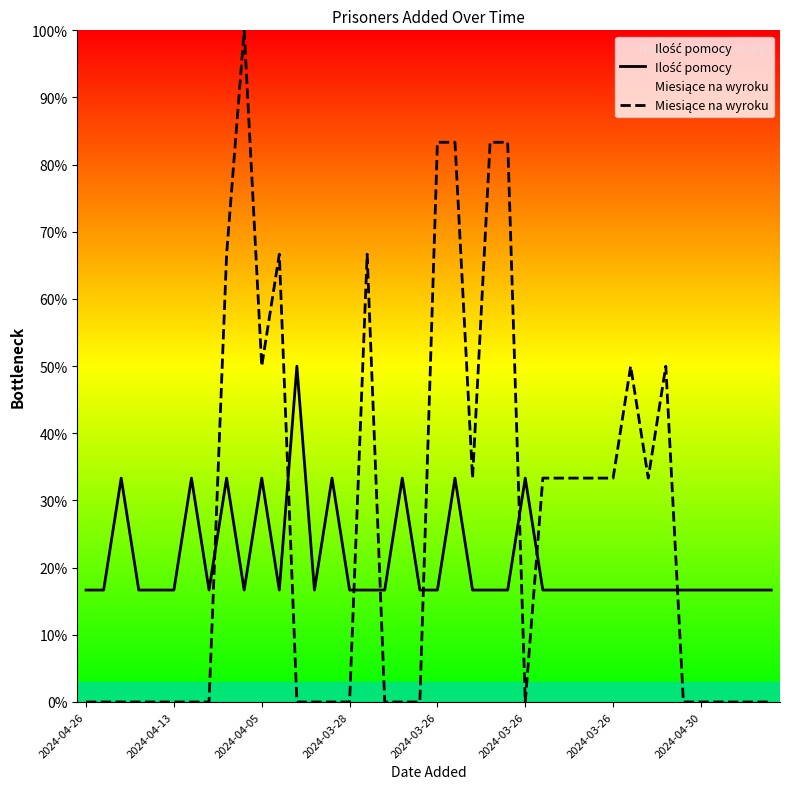

Reading right to left, extract all data points from this chart.

Ilość pomocy: 16.7	16.7	16.7	16.7	16.7	16.7	16.7	16.7	16.7	16.7	16.7	16.7	16.7	16.7	33.3	16.7	16.7	16.7	33.3	16.7	16.7	33.3	16.7	16.7	16.7	33.3	16.7	50.0	16.7	33.3	16.7	33.3	16.7	33.3	16.7	16.7	16.7	33.3	16.7	16.7
Miesiące na wyroku: 0.0	0.0	0.0	0.0	0.0	0.0	50.0	33.3	50.0	33.3	33.3	33.3	33.3	33.3	0.0	83.3	83.3	33.3	83.3	83.3	0.0	0.0	0.0	66.7	0.0	0.0	0.0	0.0	66.7	50.0	100.0	66.7	0.0	0.0	0.0	0.0	0.0	0.0	0.0	0.0